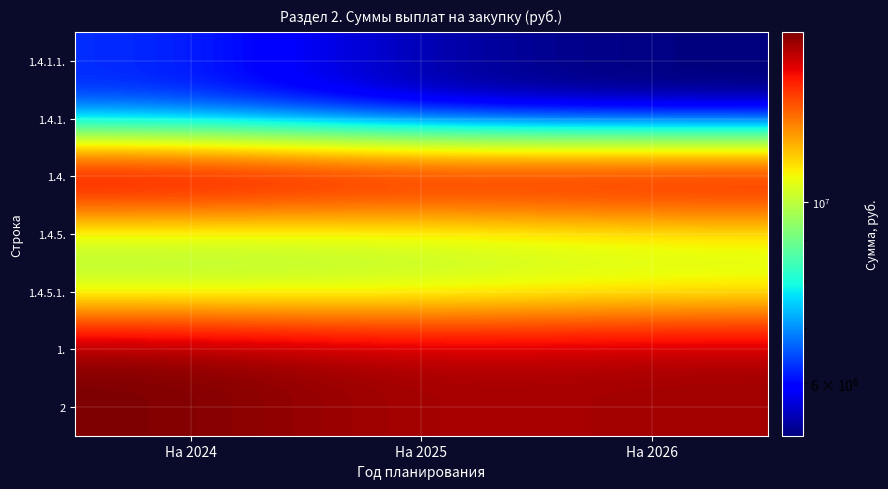

Count the number of data series in this chart.

7